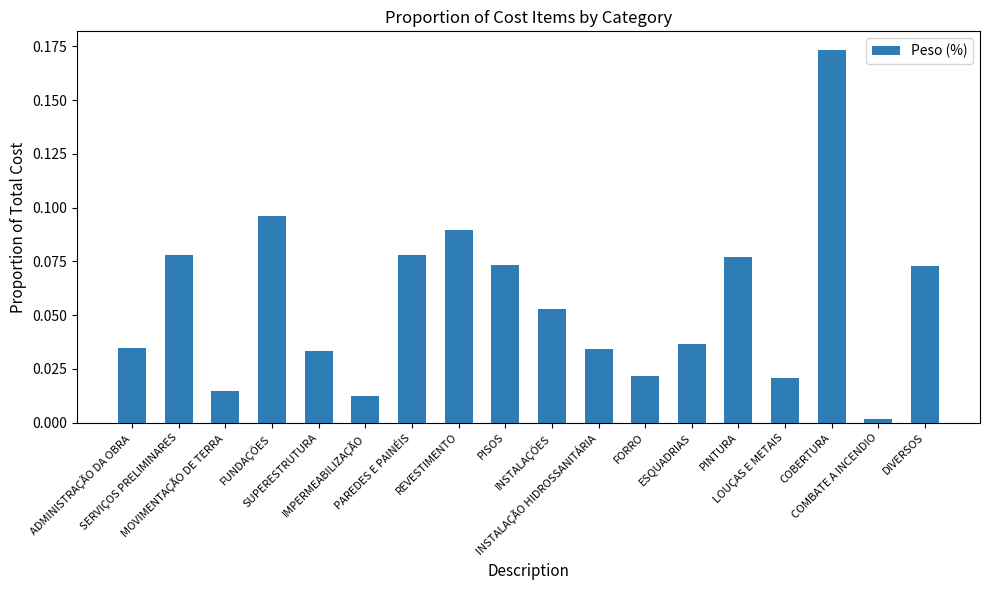

What is the sum of all values?

1.0